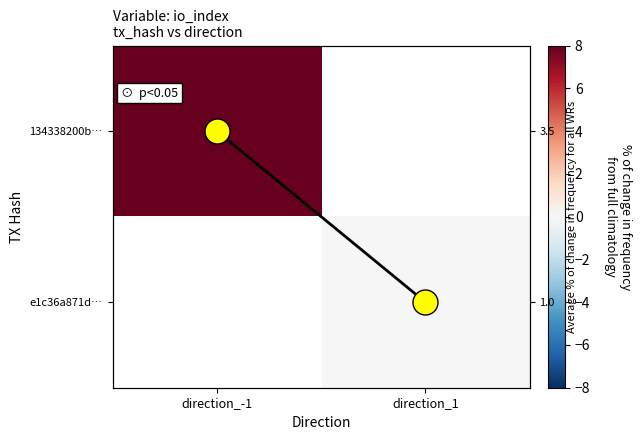

Where is 134338200b… nearest to the value 8?

direction_-1